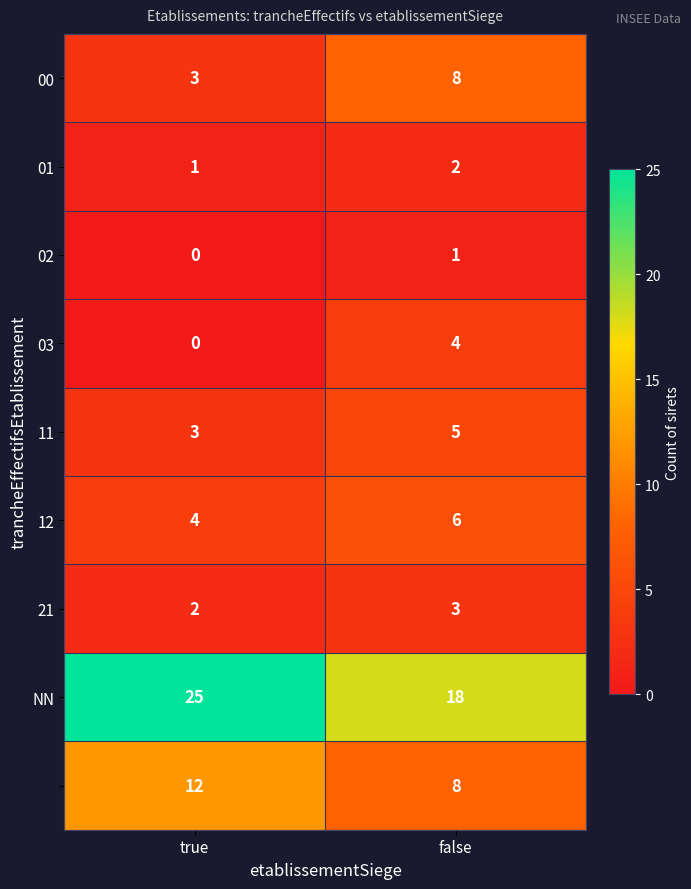

What is the spread (max minus min) of values at true?

25